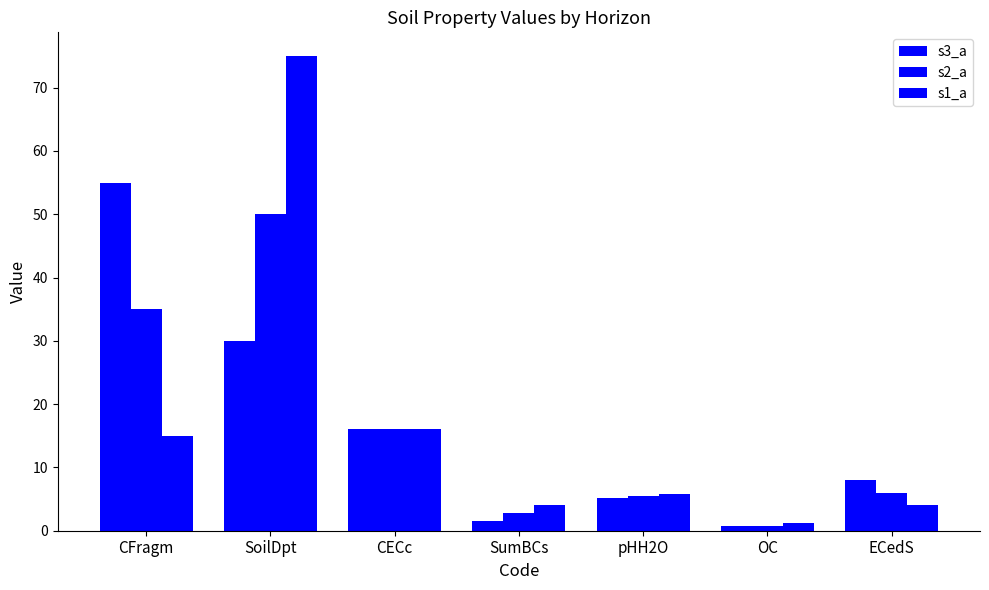

What is the difference between the highest and lowest values at OC?

0.5